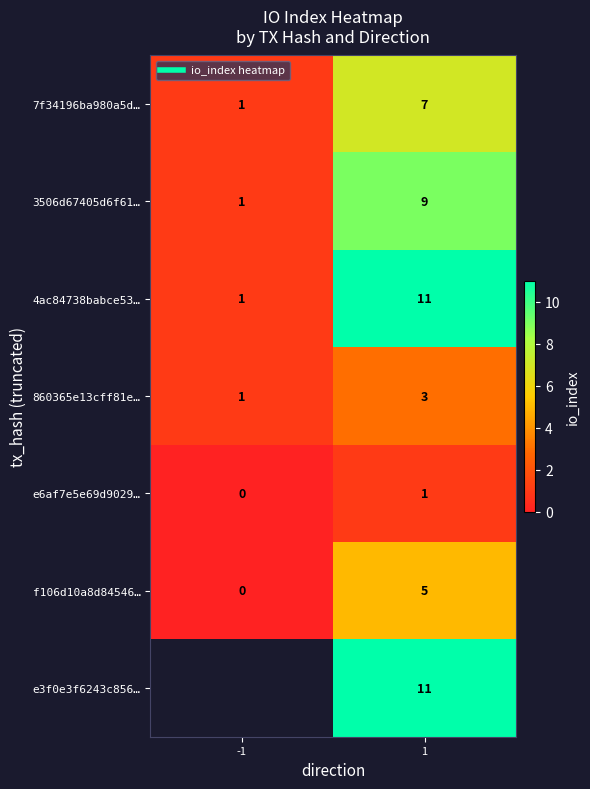

The value of e6af7e5e69d9029… at 1 is 1.0. True or false?

True